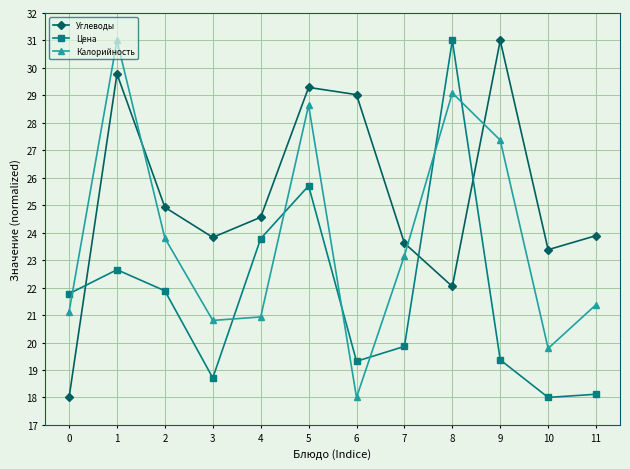

How many data points in Цена are less than 21?

6